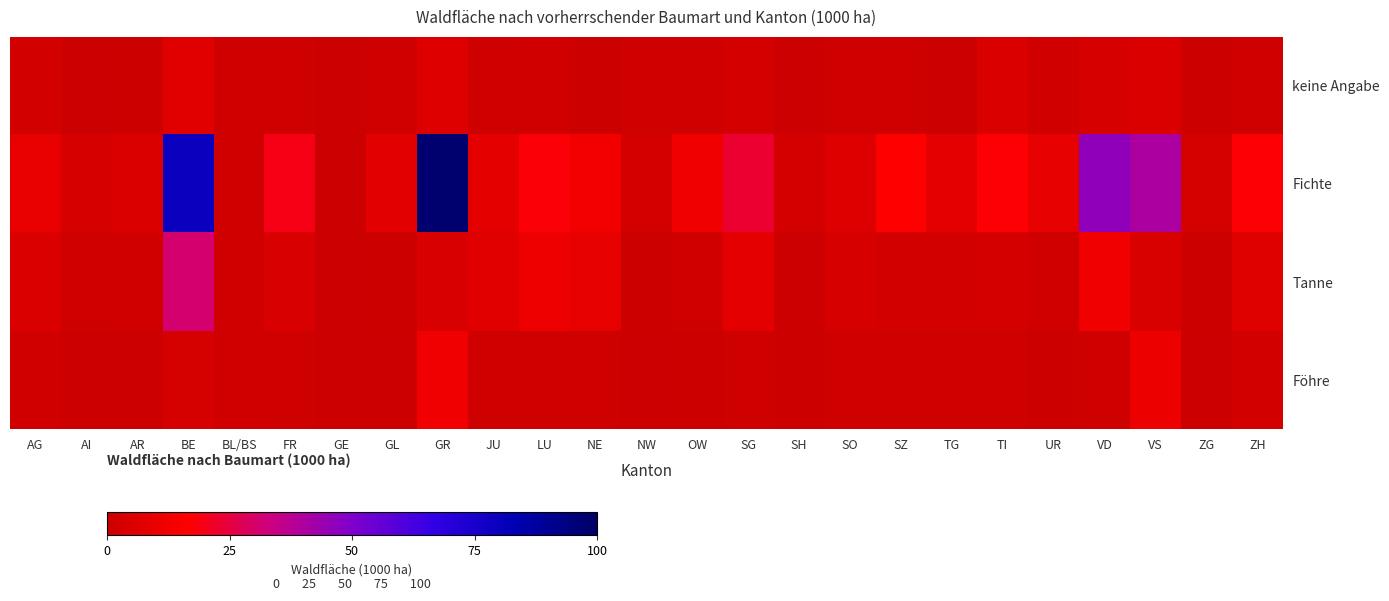

Rank the series by their maximum value, from highest to lowest.

Fichte, Tanne, Föhre, keine Angabe